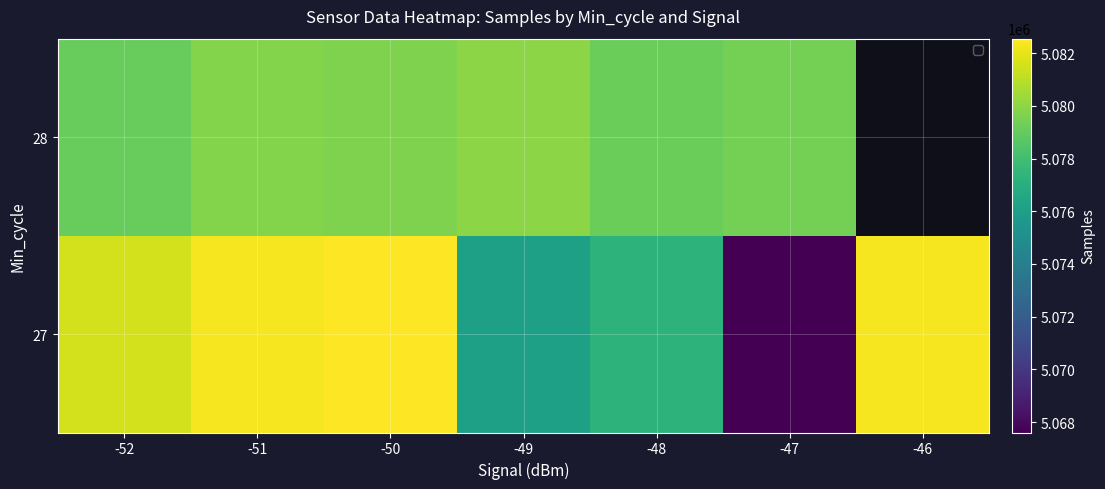

Which has a higher value, -47 or -51?

-51